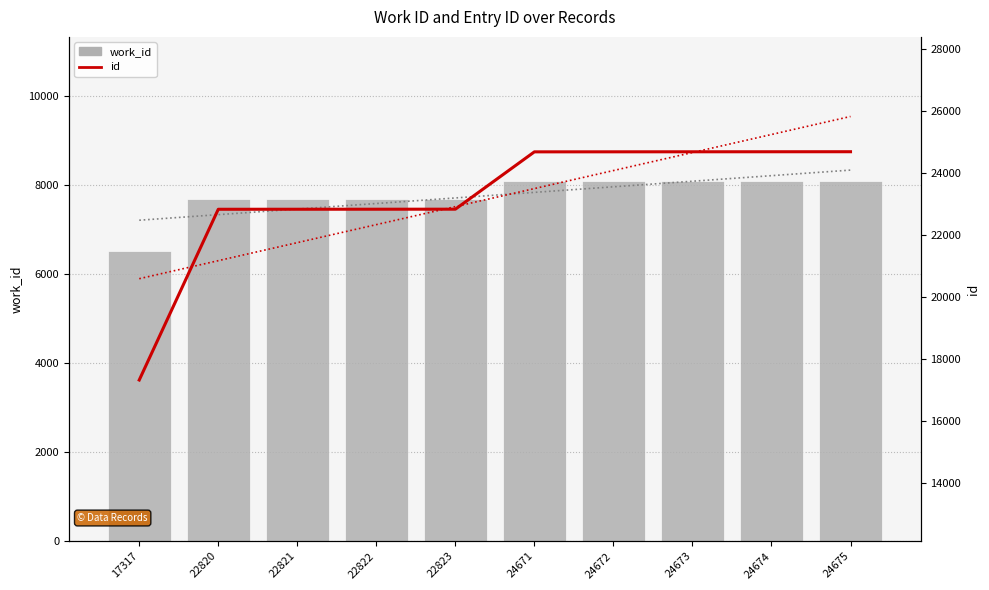

Reading right to left, list all the values displayed in this chart.

work_id trend: 8332.4	8207.3	8082.3	7957.2	7832.1	7707.1	7582.0	7456.9	7331.9	7206.8
work_id: 8088.0	8088.0	8088.0	8088.0	8088.0	7687.0	7687.0	7687.0	7687.0	6508.0
id: 24675.0	24674.0	24673.0	24672.0	24671.0	22823.0	22822.0	22821.0	22820.0	17317.0
id trend: 25811.1	25230.2	24649.2	24068.2	23487.3	22906.3	22325.4	21744.4	21163.4	20582.5